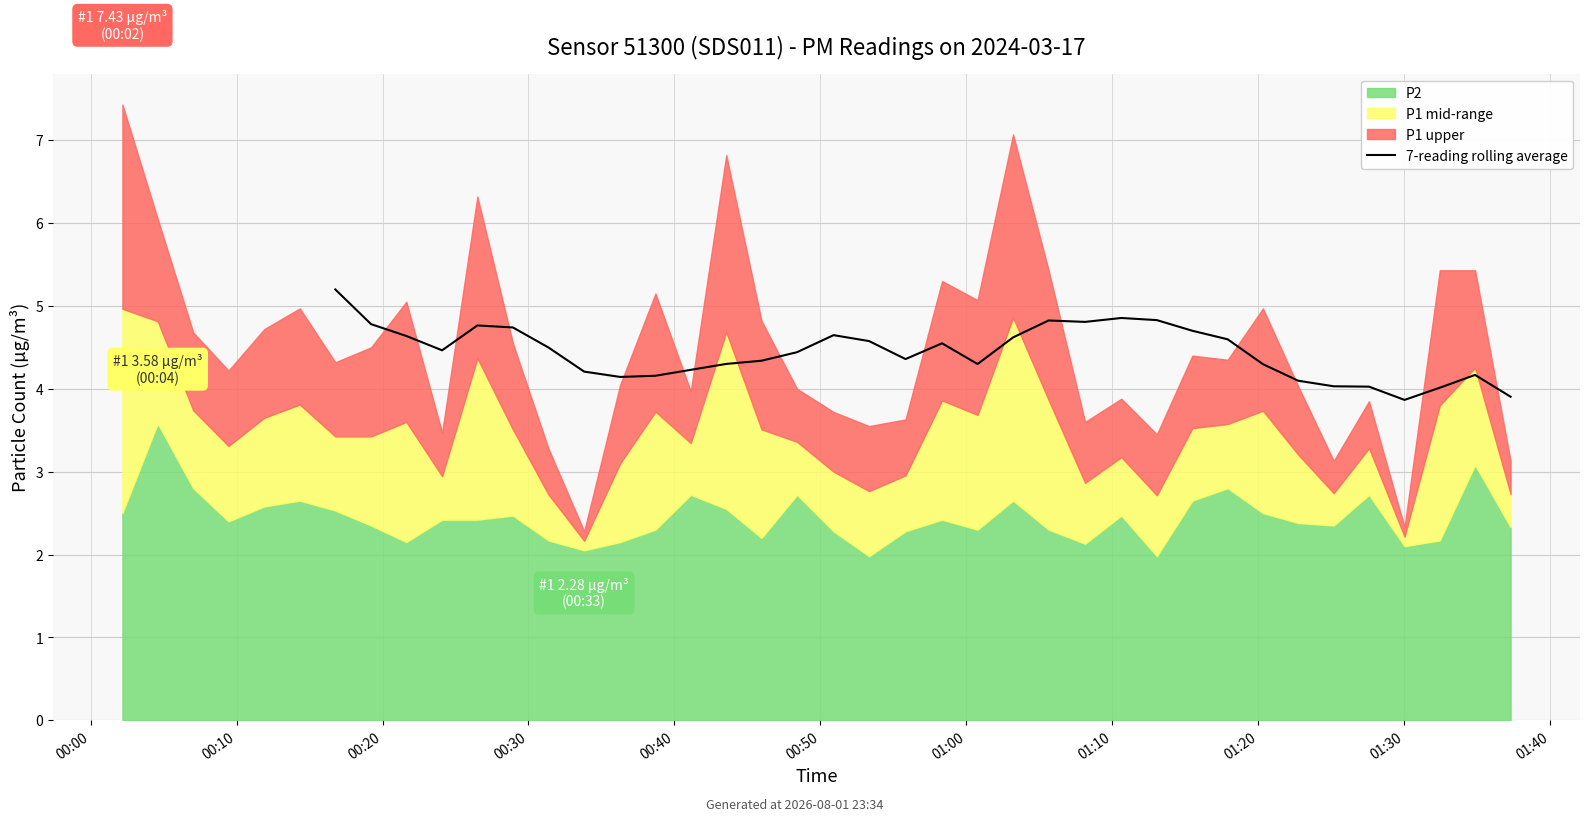

Reading right to left, list all the values displayed in this chart.

3.9	4.2	4.0	3.9	4.0	4.0	4.1	4.3	4.6	4.7	4.8	4.9	4.8	4.8	4.6	4.3	4.5	4.4	4.6	4.6	4.4	4.3	4.3	4.2	4.2	4.1	4.2	4.5	4.7	4.8	4.5	4.6	4.8	5.2